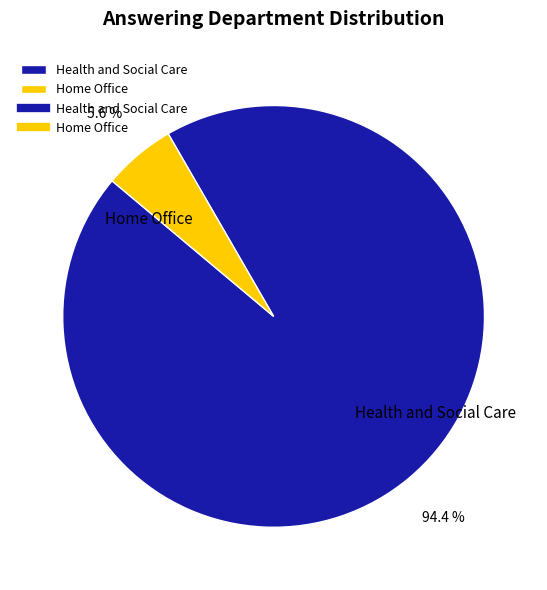

Rank the categories by value from highest to lowest.

Health and Social Care, Home Office